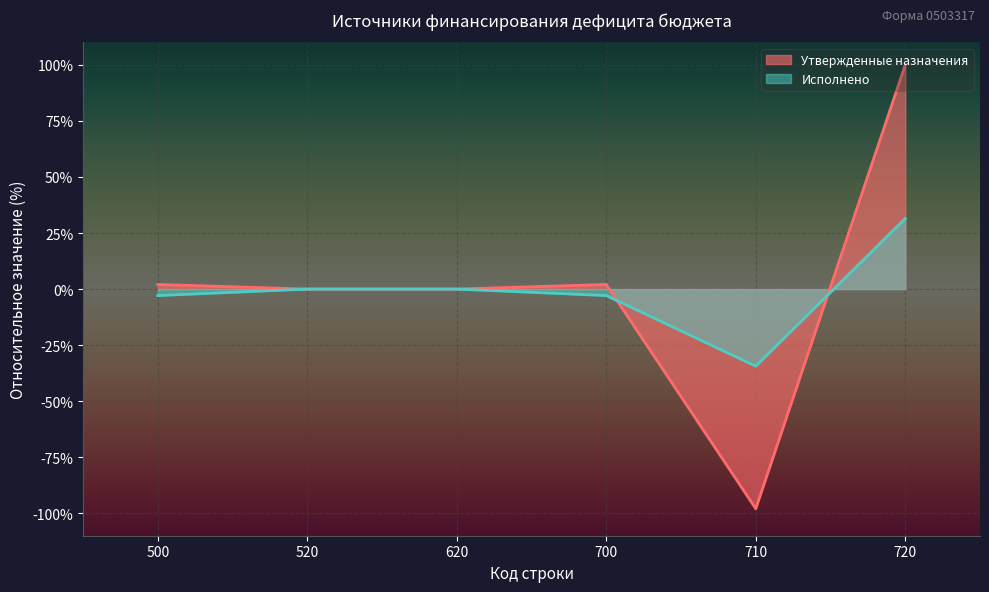

True or false: Исполнено and Утвержденные назначения intersect in this chart.

True